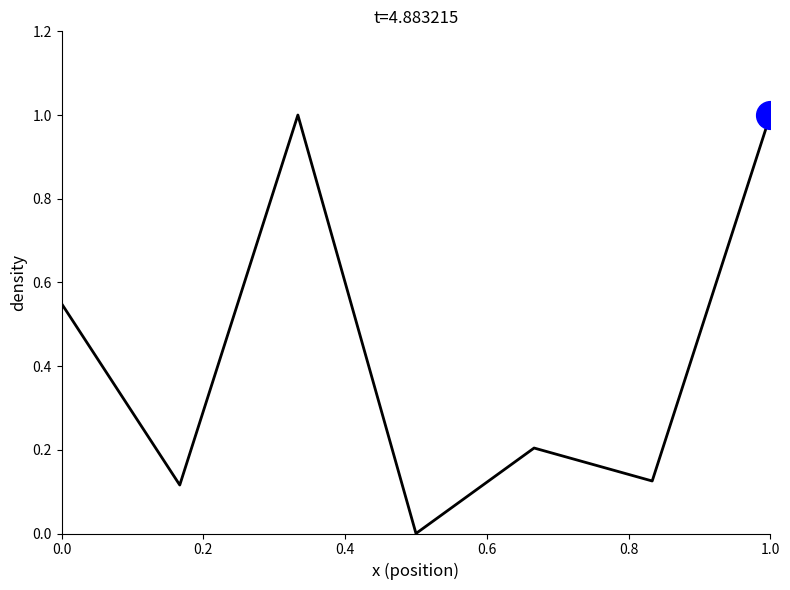

What is the maximum value shown in the chart?

1.0